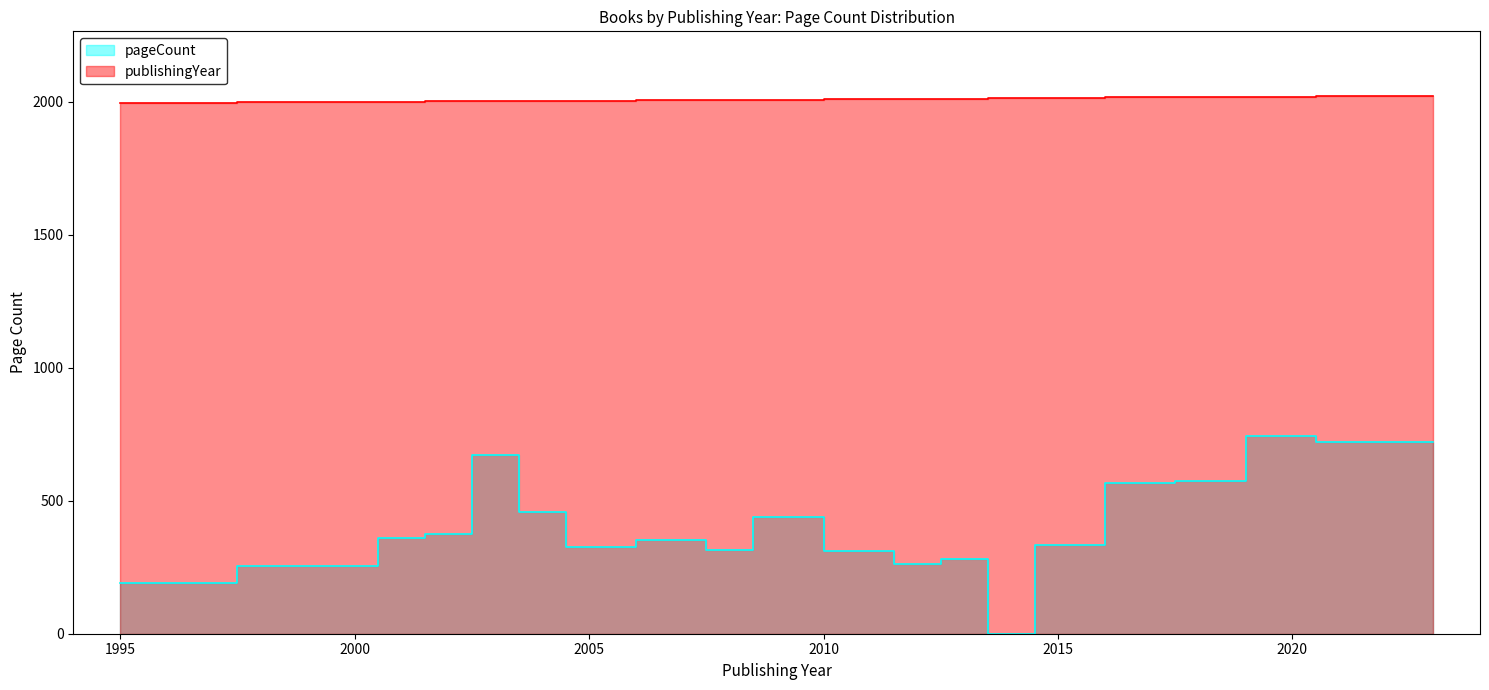

What is the difference between the publishingYear values at 2000 and 2011?

11